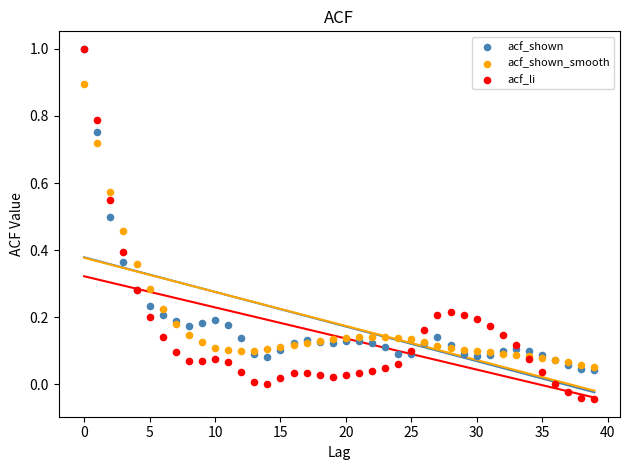

What are all the series names shown in the legend?

acf_shown, acf_shown_smooth, acf_li